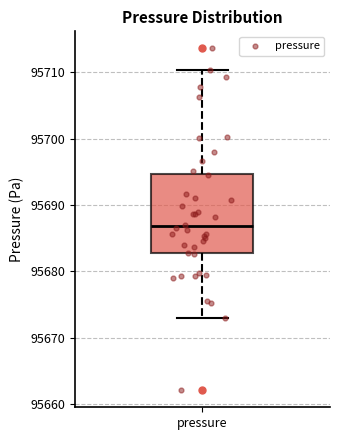

Read this box plot against the y-axis: the position of the median line, the range covered by the box, and the ends of both whiskers. The values are not printed on the chart, so give them approximately, as read against the axis.

median 95687, box 95683 to 95695, whiskers 95673 to 95710